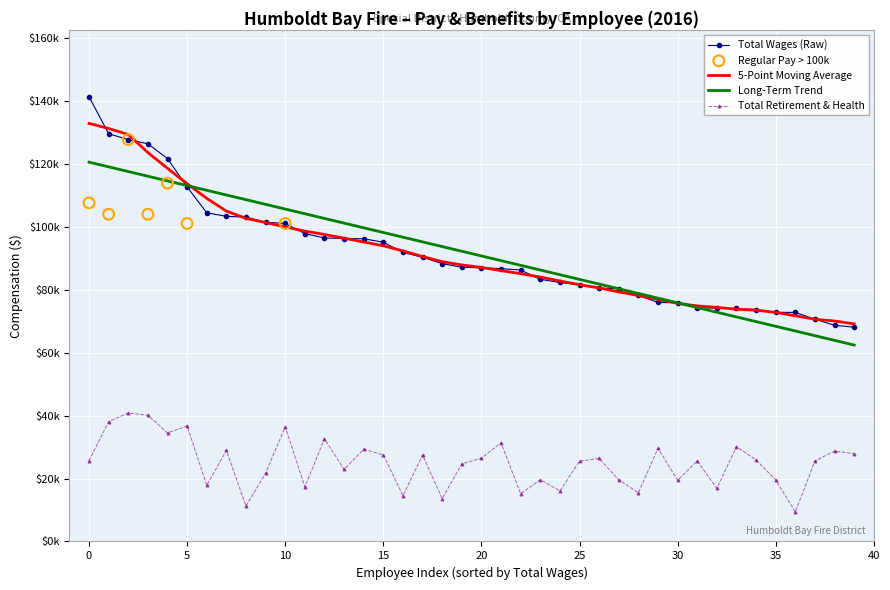

Is the value of TotalWages at 21 greater than the value of TotalRetirementAndHealthContribution at 38?

Yes